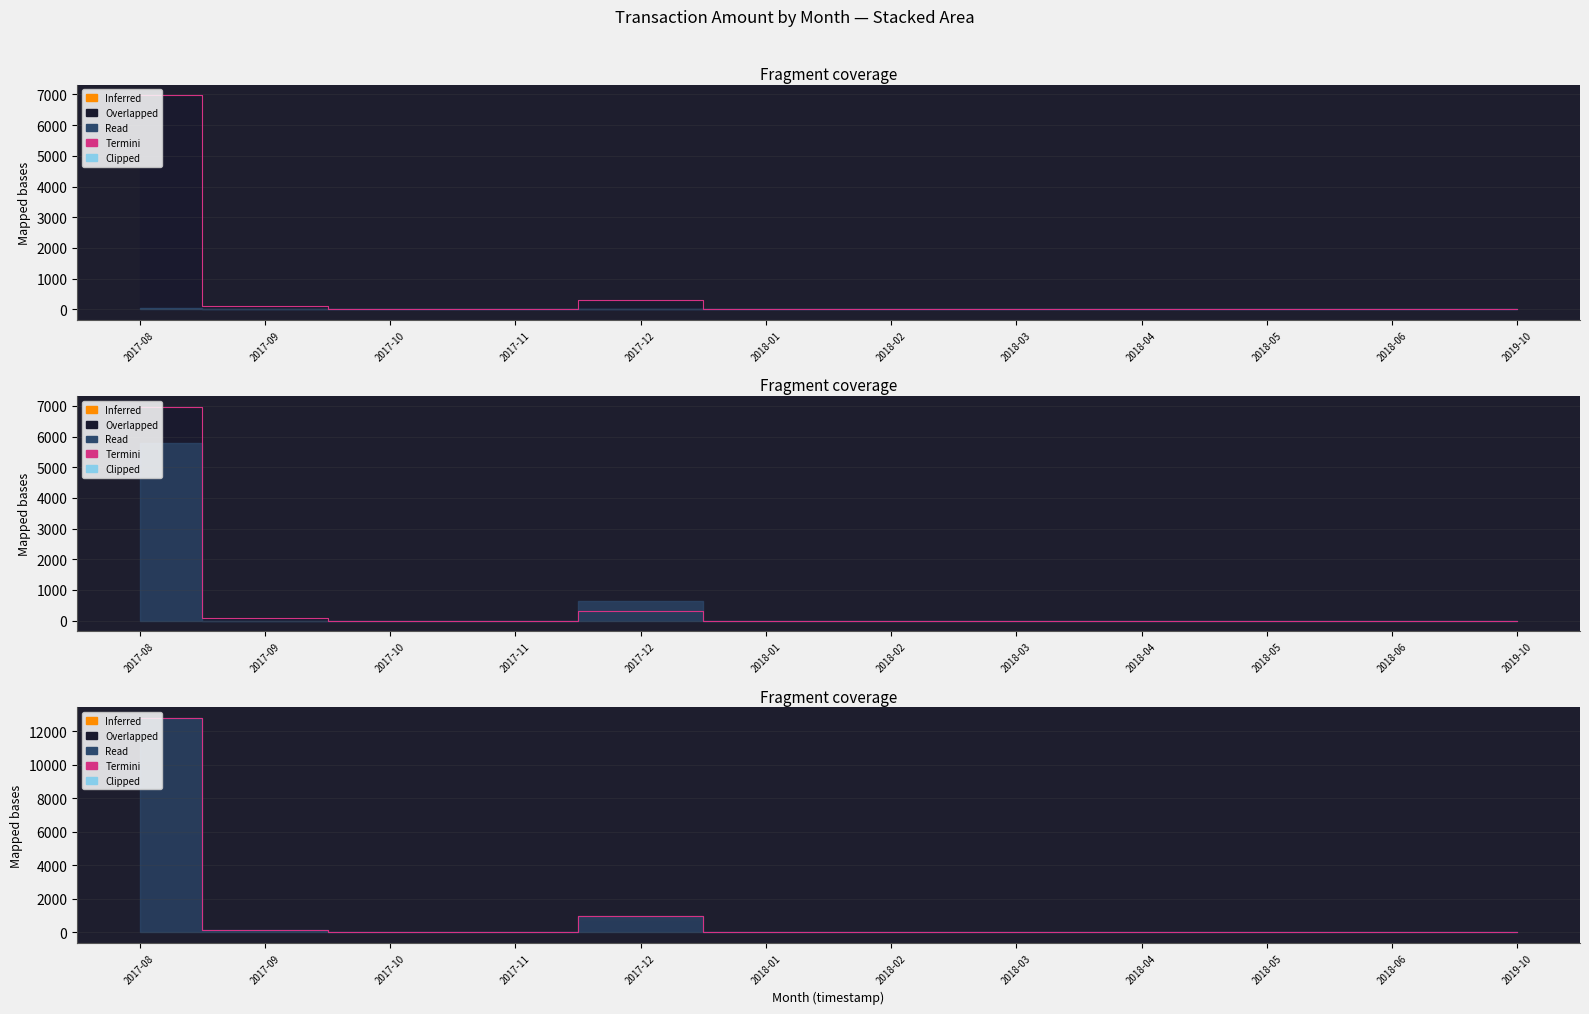

What is the difference between the second highest and minimum values?

935.0